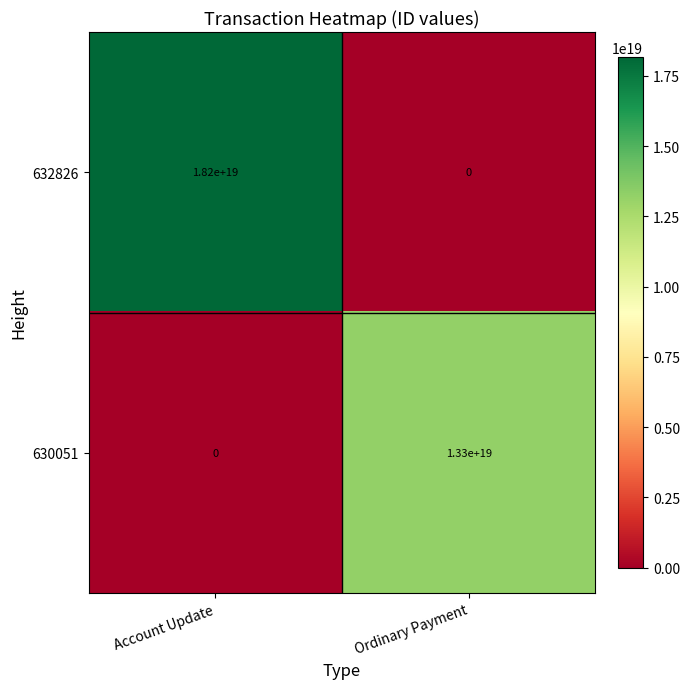

Is it true that 630051 equals 0 at Account Update?

True